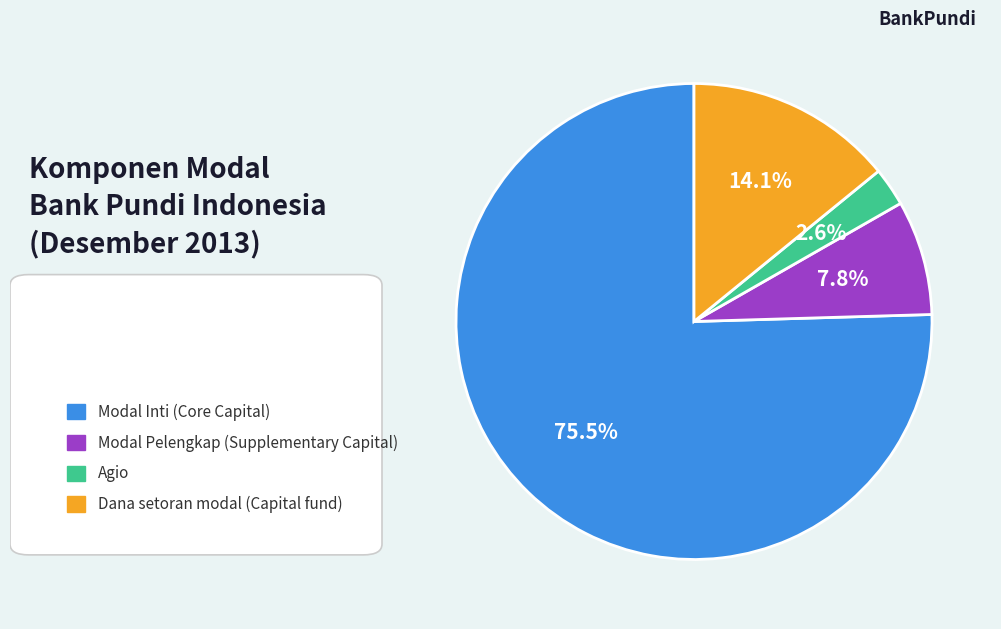

Rank the categories by value from lowest to highest.

Agio, Modal Pelengkap (Supplementary Capital), Dana setoran modal (Capital fund), Modal Inti (Core Capital)